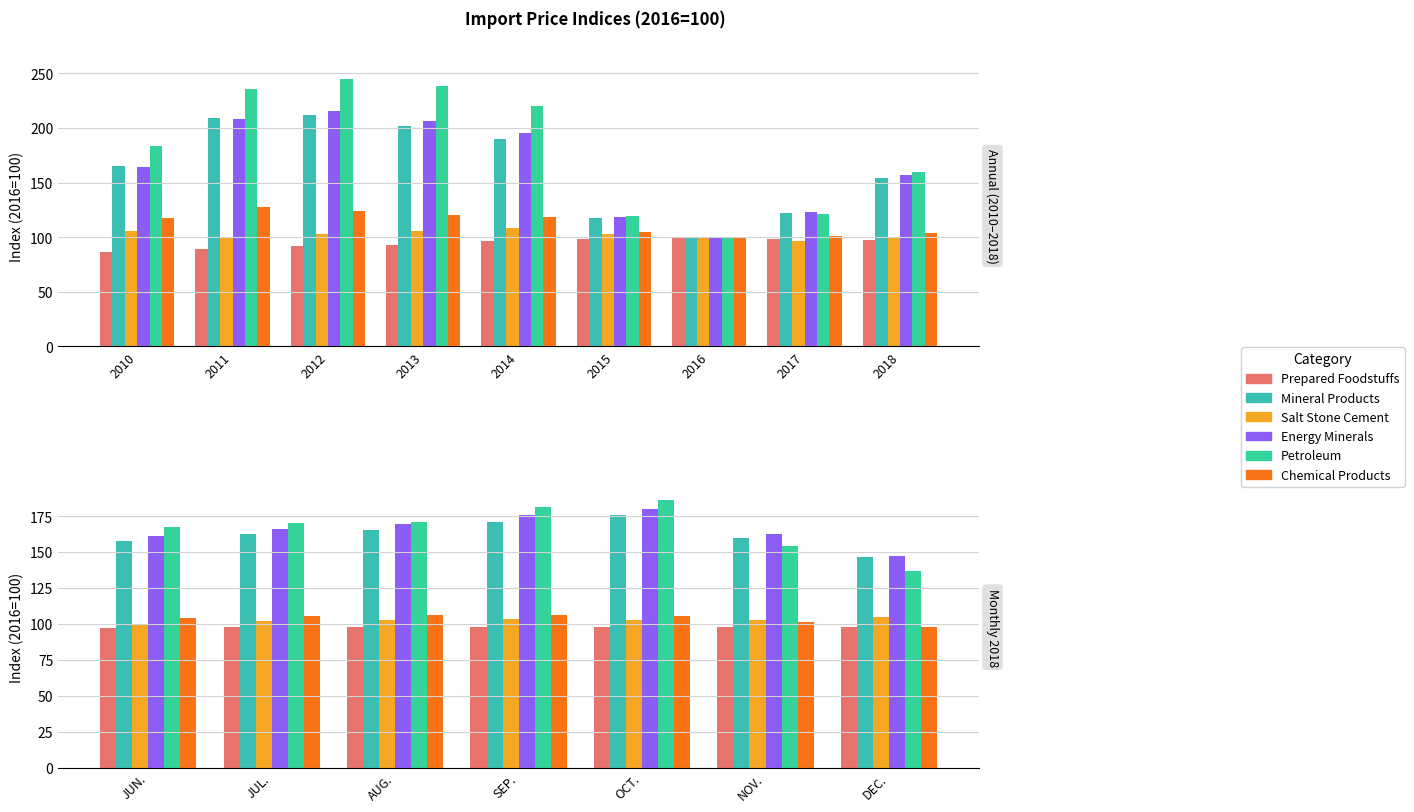

What is the value of the Salt Stone Cement bar at the 4th from the left?

103.4